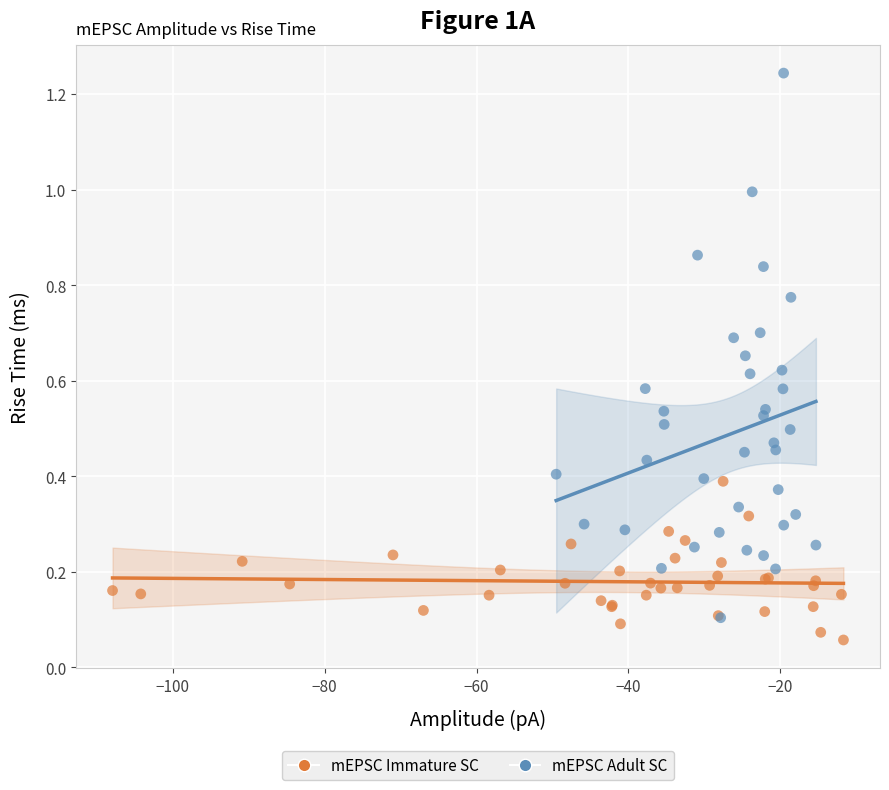

Which series has the largest Y range (max minus min)?

mEPSC Adult SC